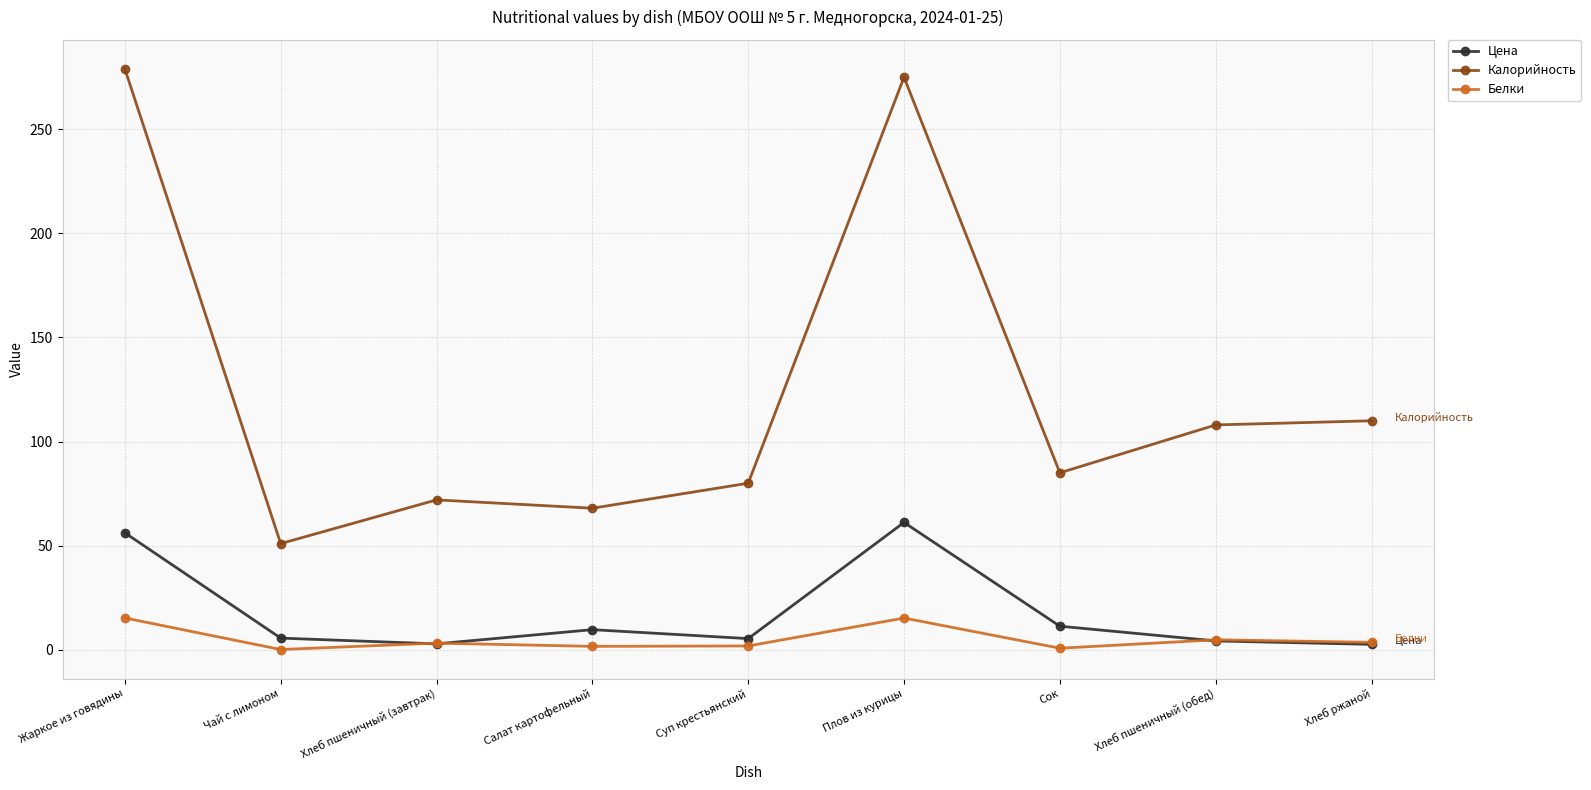

True or false: Калорийность and Цена cross at least once.

False